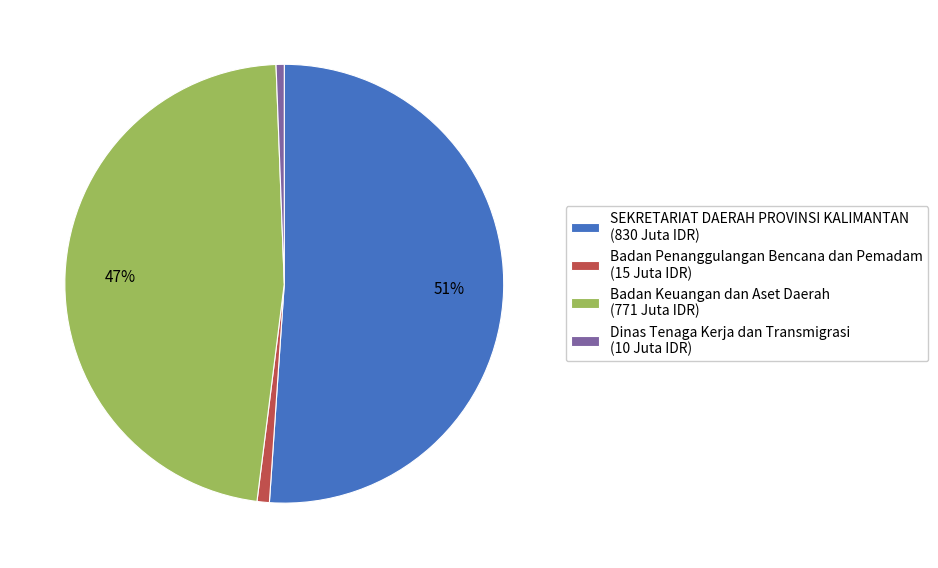

To the nearest percent, what is the average slice percentage?

25%